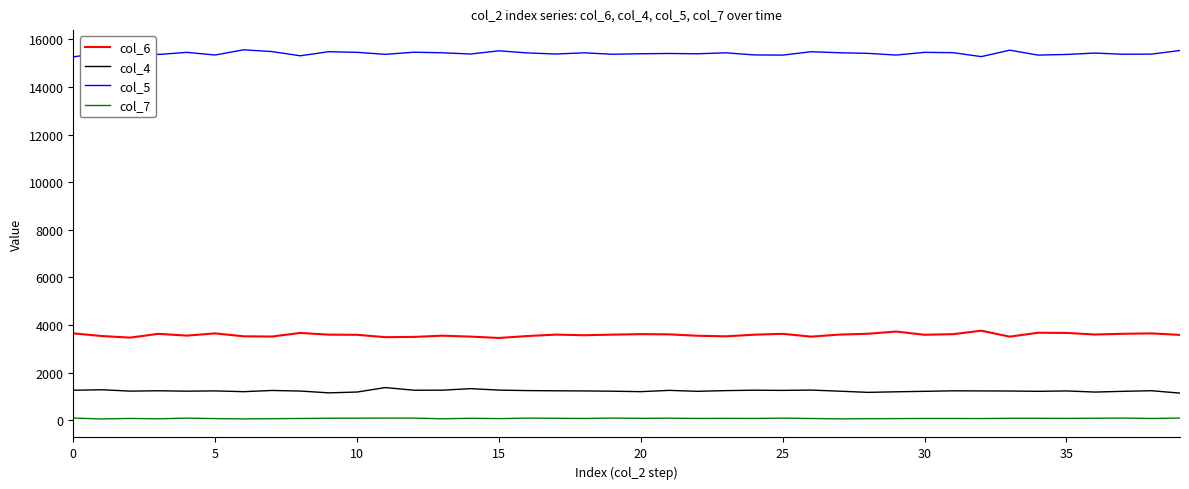

What is the label of the 23rd point from the right?

17